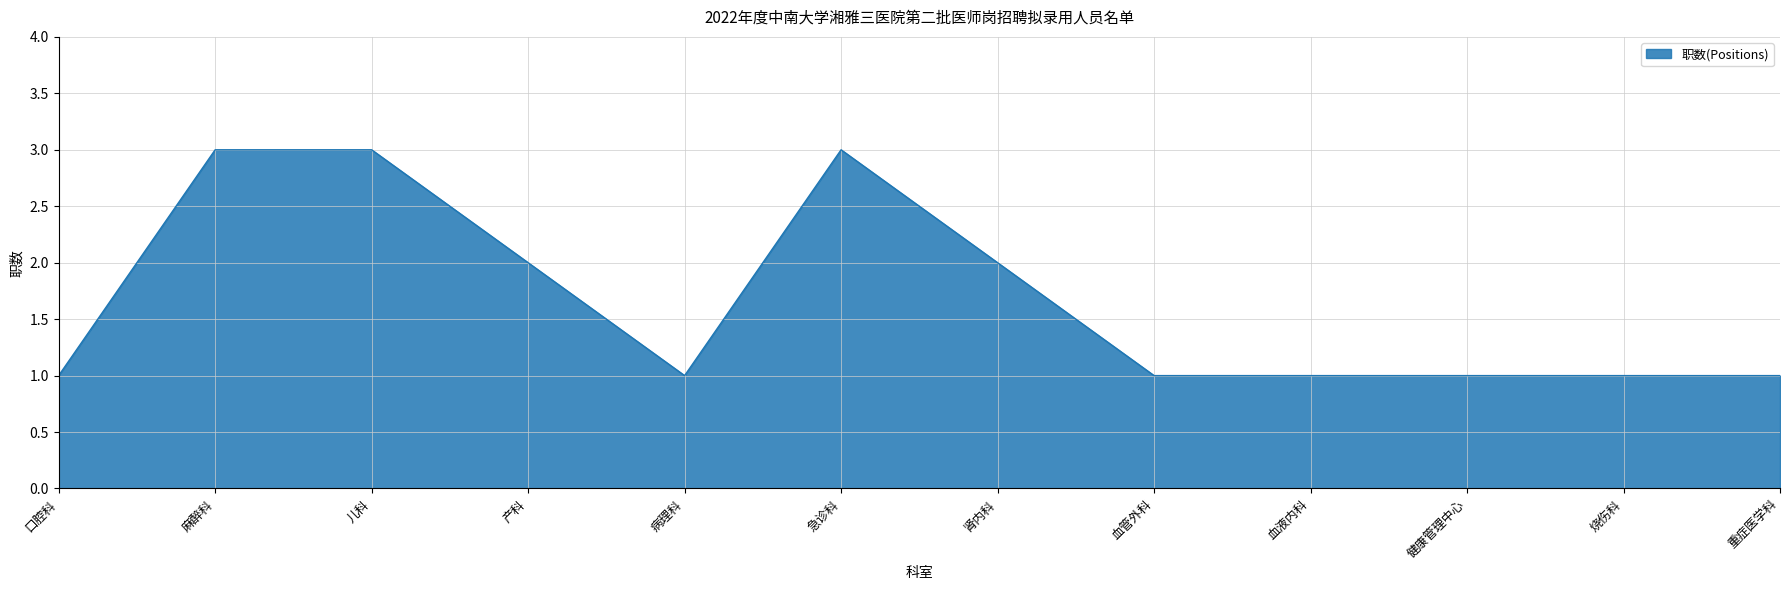

What position from the left is 急诊科?

6